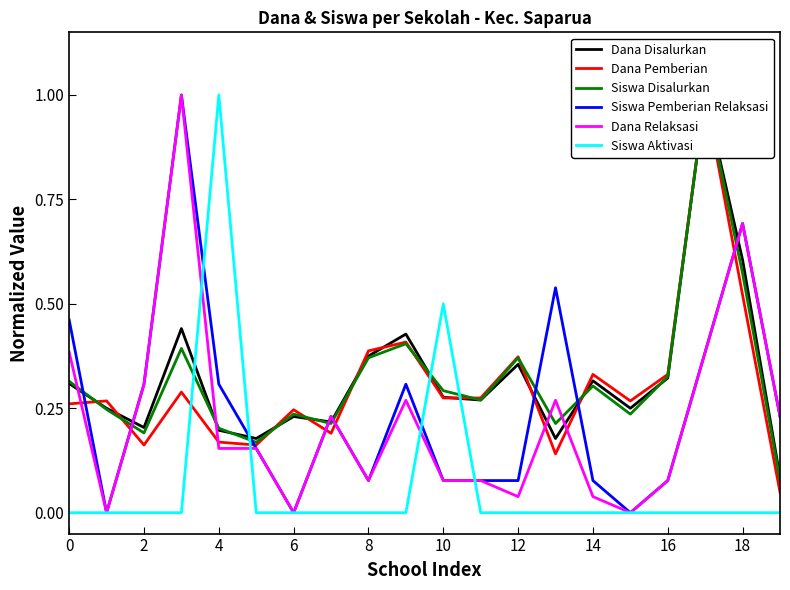

What is the maximum value for Siswa Pemberian Relaksasi?

1.0